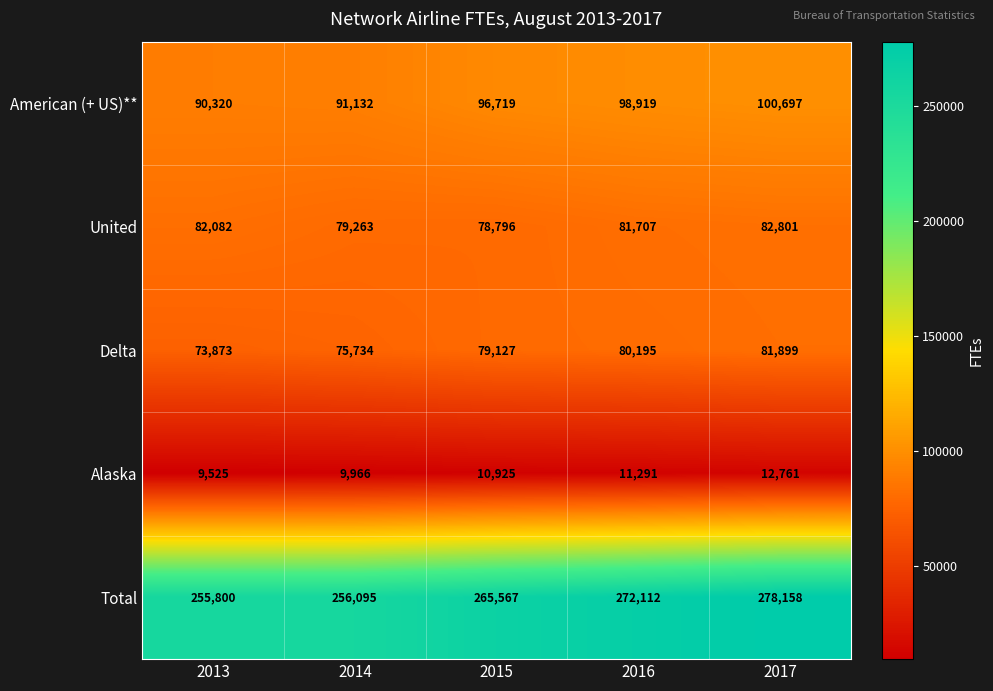

What is the average value of the Delta series?

78166